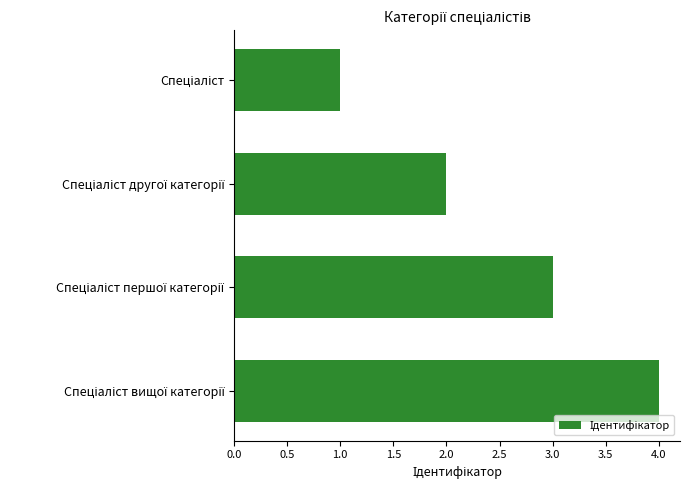

What is the difference between the maximum and minimum values?

3